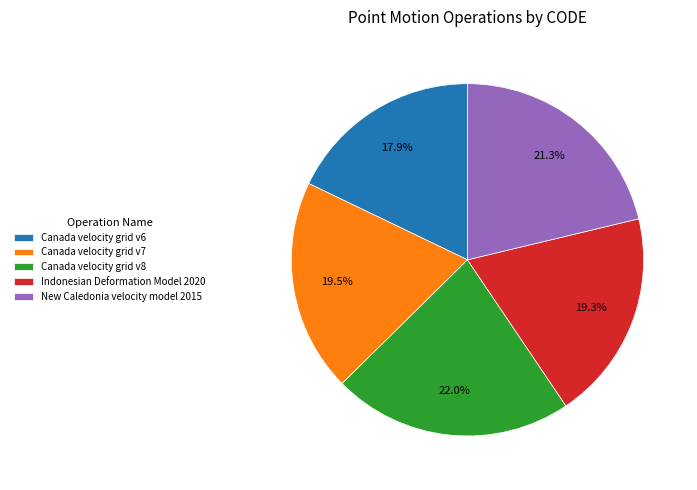

What percentage is NOT represented by New Caledonia velocity model 2015?

78.7%